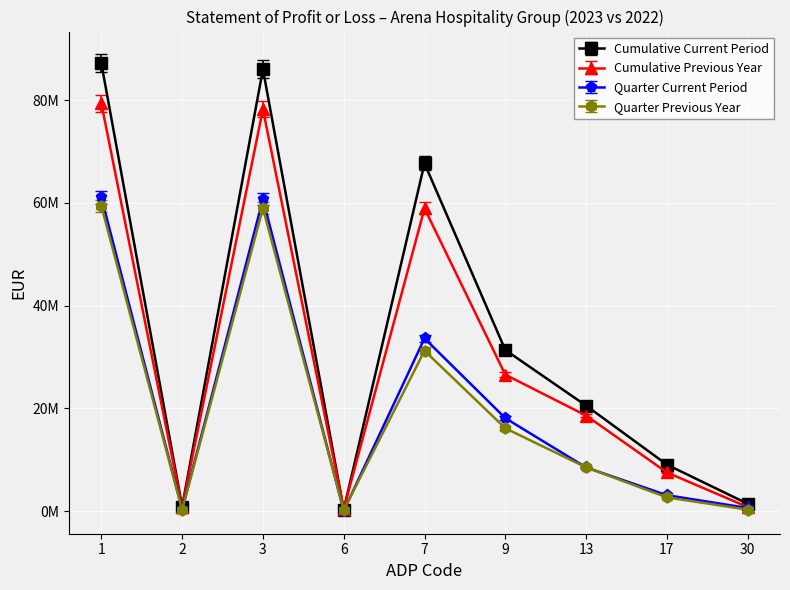

At 7, list the series in order from largest to smallest.

Cumulative Current Period, Cumulative Previous Year, Quarter Current Period, Quarter Previous Year